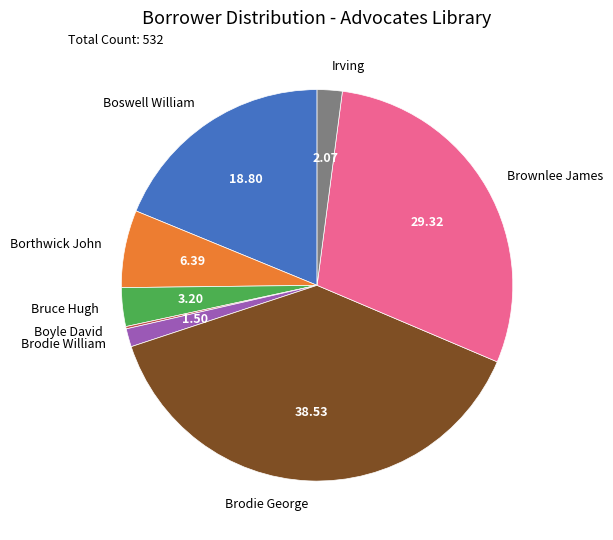

Does Boswell William represent more than half of the total?

No